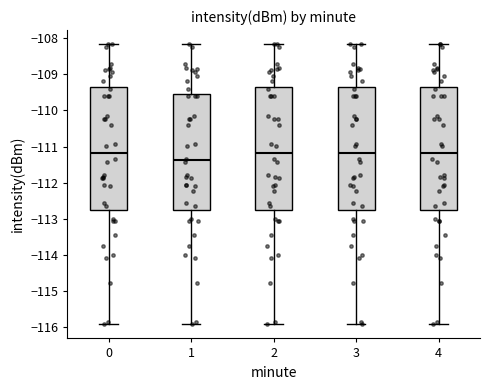

Reading left to right, read every box against the y-axis: the position of its median line, the range the box covers, and the ends of its whiskers. The values are not printed on the chart, so give them approximately, as read against the axis.

0: median -111.2, box -112.7 to -109.4, whiskers -115.9 to -108.2
1: median -111.4, box -112.7 to -109.6, whiskers -115.9 to -108.2
2: median -111.2, box -112.7 to -109.4, whiskers -115.9 to -108.2
3: median -111.2, box -112.7 to -109.4, whiskers -115.9 to -108.2
4: median -111.2, box -112.7 to -109.4, whiskers -115.9 to -108.2